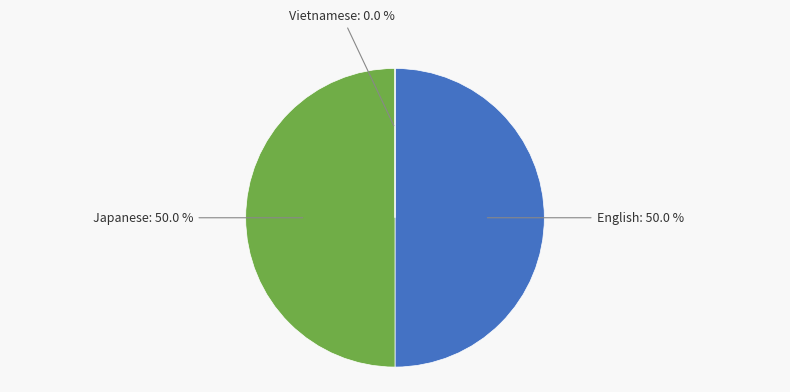

What percentage is NOT represented by English?

50.0%